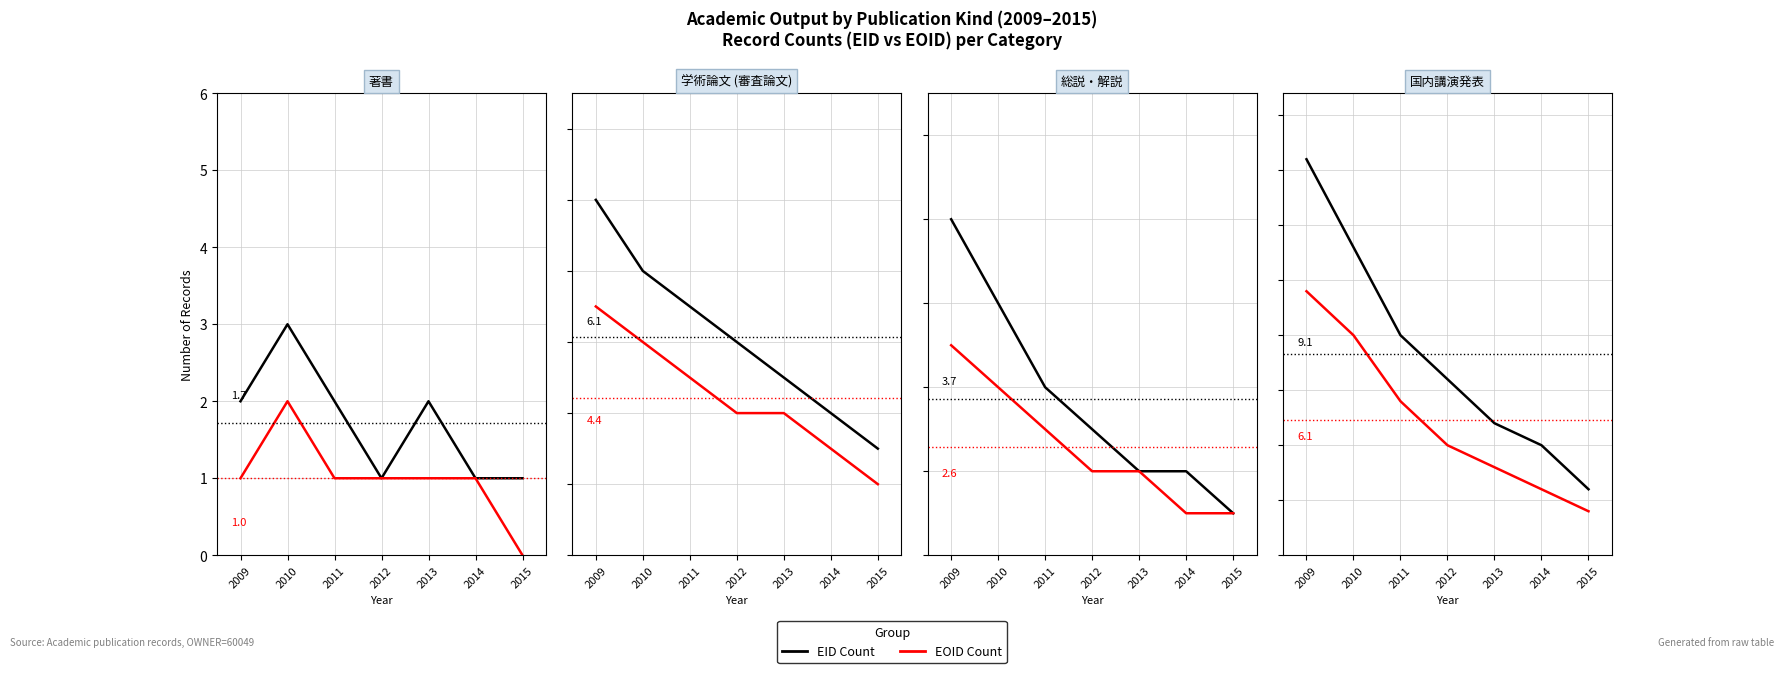

Reading right to left, what are all the values shown in this chart?

EID Count: 2015=3	2014=5	2013=6	2012=8	2011=10	2010=14	2009=18
EOID Count: 2015=2	2014=3	2013=4	2012=5	2011=7	2010=10	2009=12